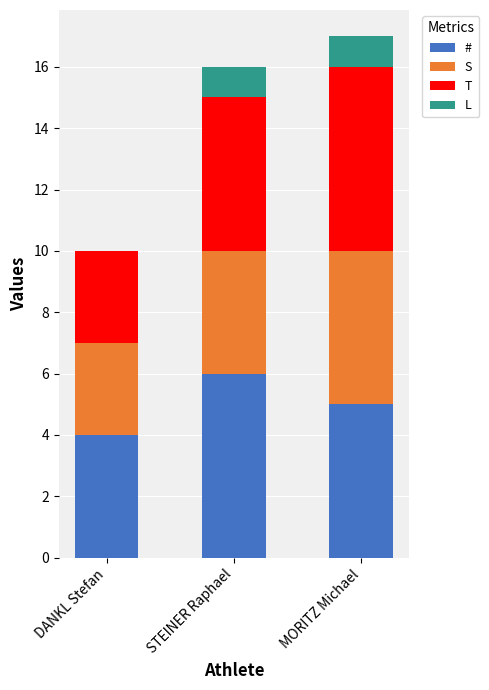

How many data points does each series have?

3